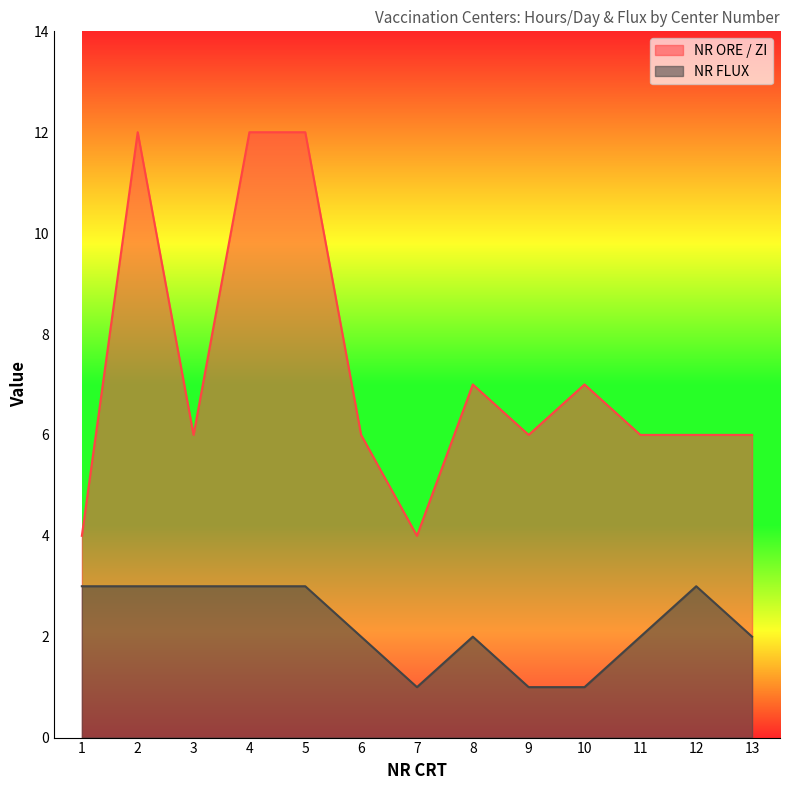

List the series in order of their overall mean, lowest first.

NR FLUX, NR ORE / ZI